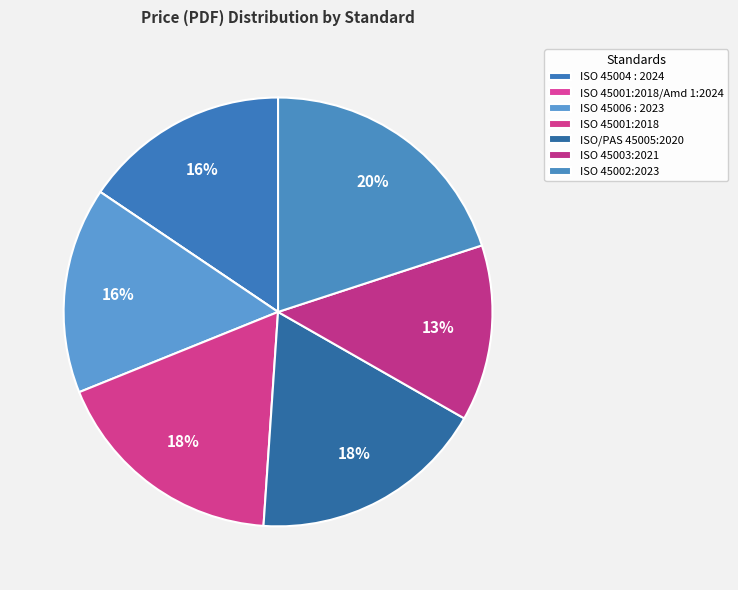

Which slice is the smallest?

ISO 45001:2018/Amd 1:2024